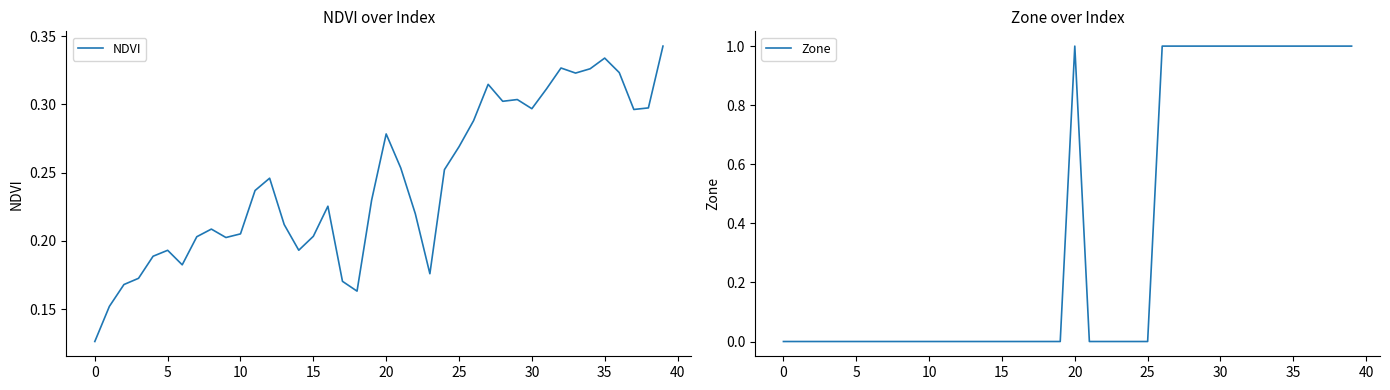

Reading right to left, extract all data points from this chart.

NDVI: 0.3	0.3	0.3	0.3	0.3	0.3	0.3	0.3	0.3	0.3	0.3	0.3	0.3	0.3	0.3	0.3	0.2	0.2	0.3	0.3	0.2	0.2	0.2	0.2	0.2	0.2	0.2	0.2	0.2	0.2	0.2	0.2	0.2	0.2	0.2	0.2	0.2	0.2	0.2	0.1
Zone: 1.0	1.0	1.0	1.0	1.0	1.0	1.0	1.0	1.0	1.0	1.0	1.0	1.0	1.0	0.0	0.0	0.0	0.0	0.0	1.0	0.0	0.0	0.0	0.0	0.0	0.0	0.0	0.0	0.0	0.0	0.0	0.0	0.0	0.0	0.0	0.0	0.0	0.0	0.0	0.0